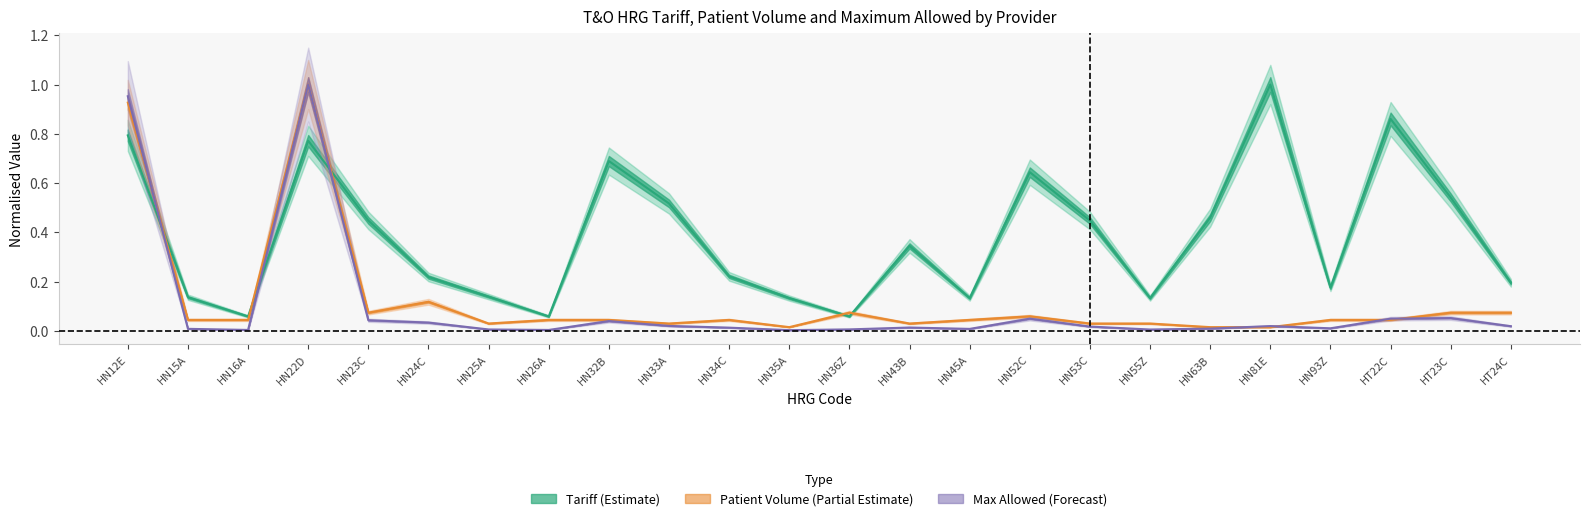

Rank the categories by Maximum Allowed value from lowest to highest.

HN35A, HN16A, HN26A, HN55Z, HN25A, HN36Z, HN45A, HN15A, HN63B, HN93Z, HN34C, HN43B, HN53C, HT24C, HN81E, HN33A, HN24C, HN32B, HN23C, HN52C, HT22C, HT23C, HN12E, HN22D